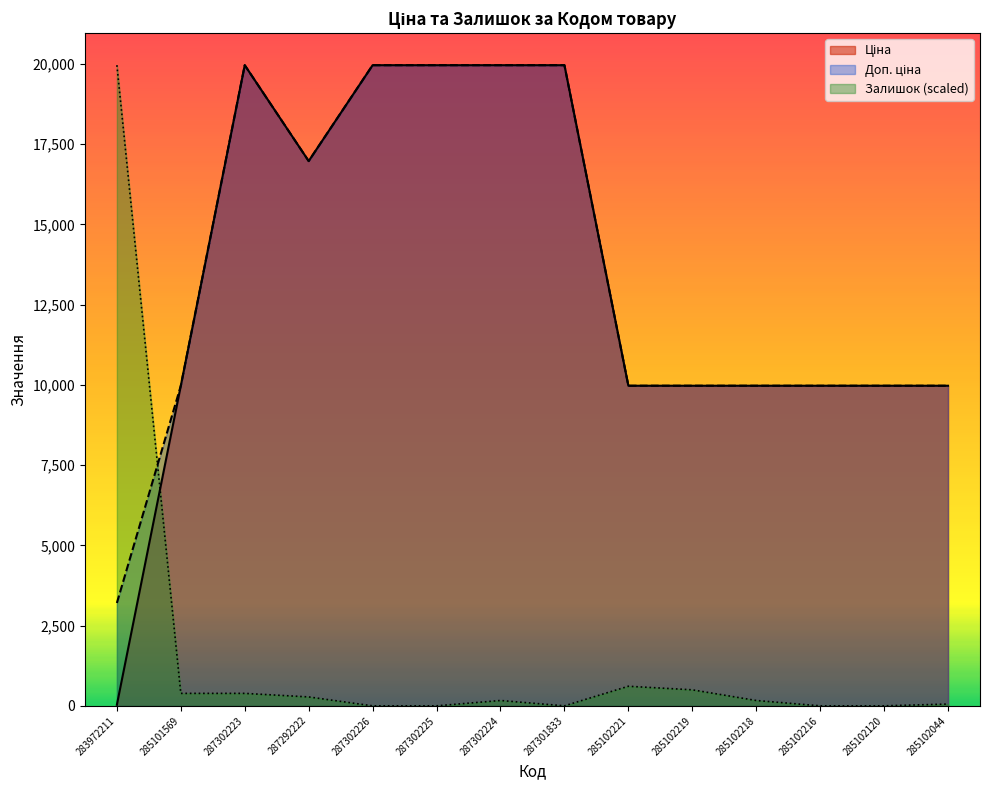

How many lines are shown in the chart?

3